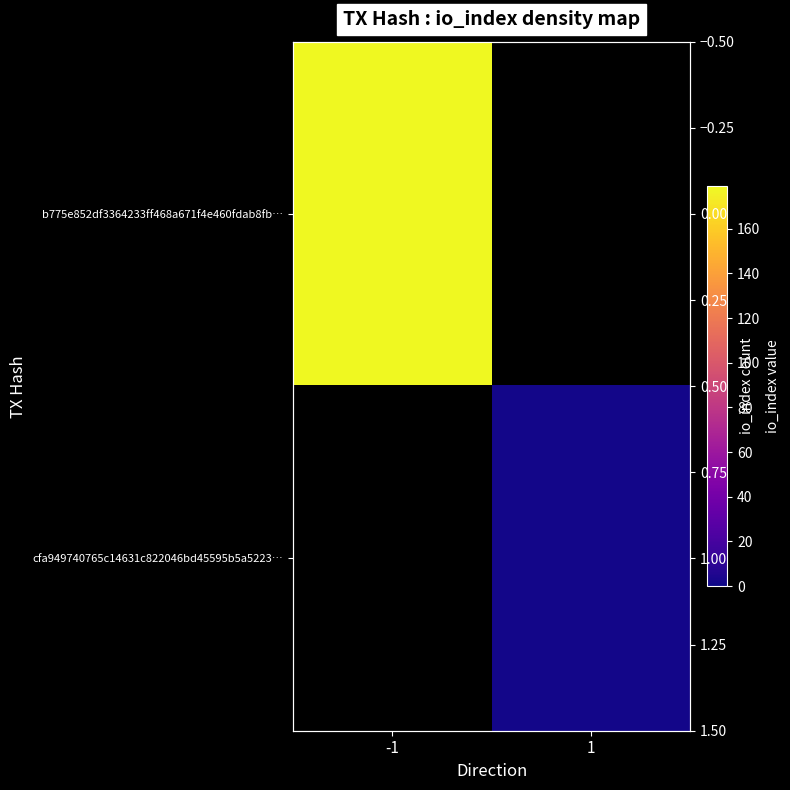

At which label does b775e852df3364233ff468a671f4e460fdab8fb… reach its minimum?

-1